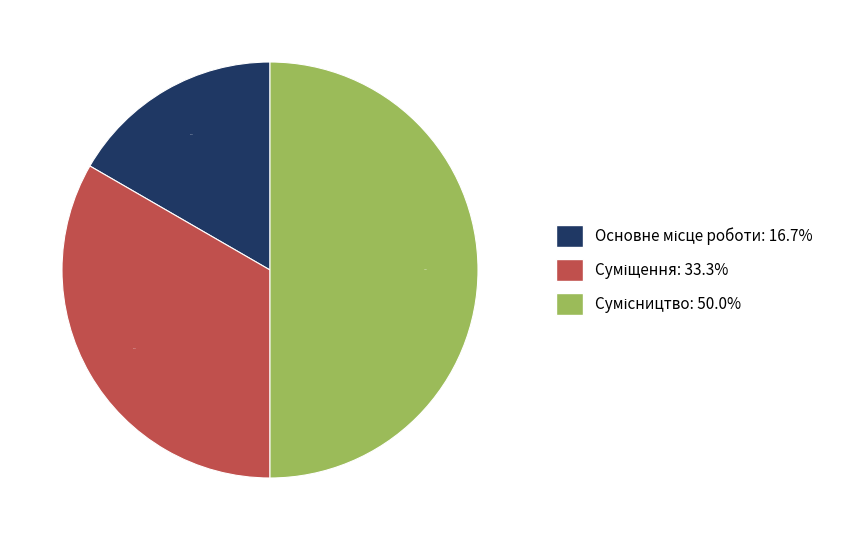

To the nearest percent, what percentage of the pie is Основне місце роботи?

17%